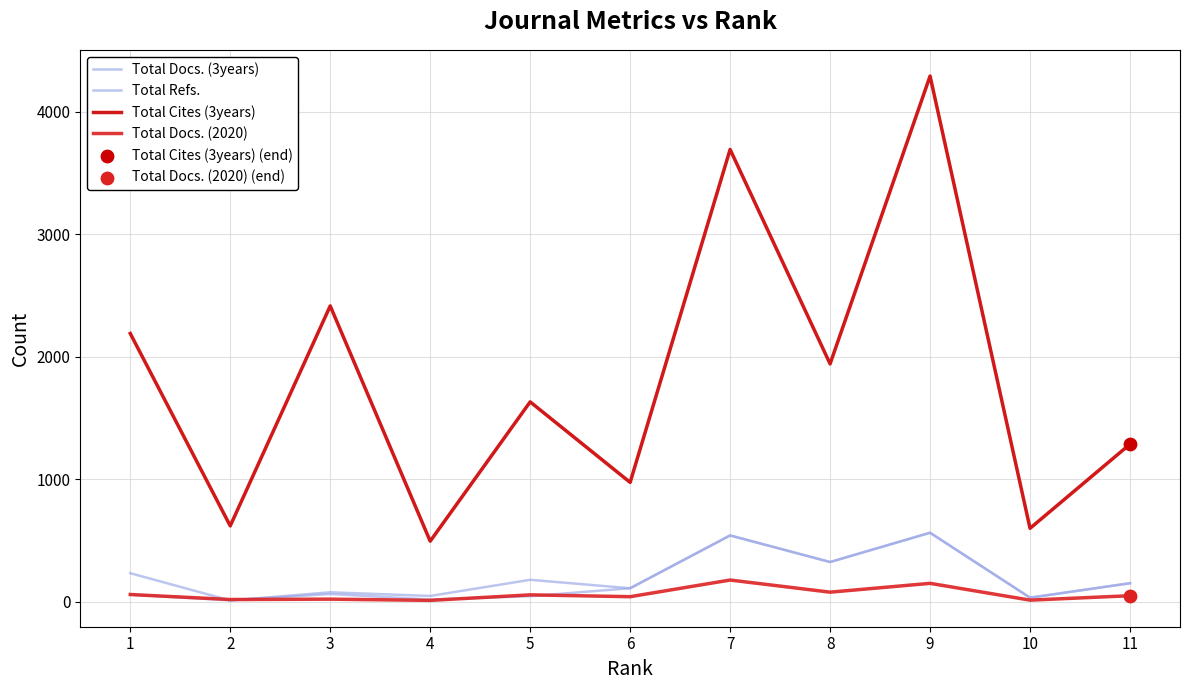

Is this an area chart (filled region under the line)?

No